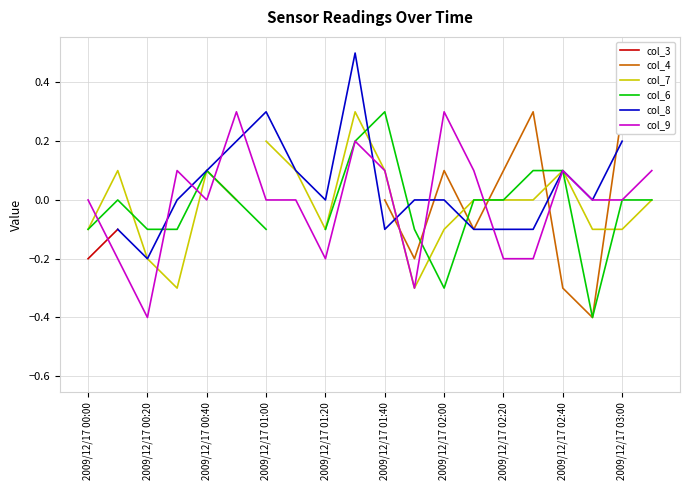

The value of col_9 at 2009/12/17 01:00 is 0.4. True or false?

False